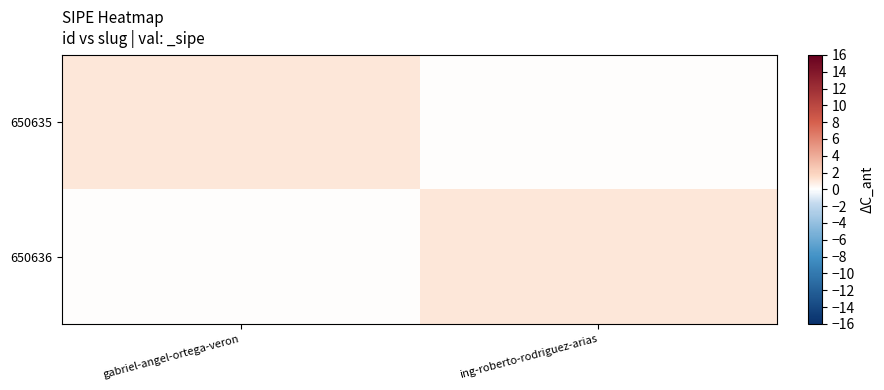

Which series has the largest total across all categories?

650635